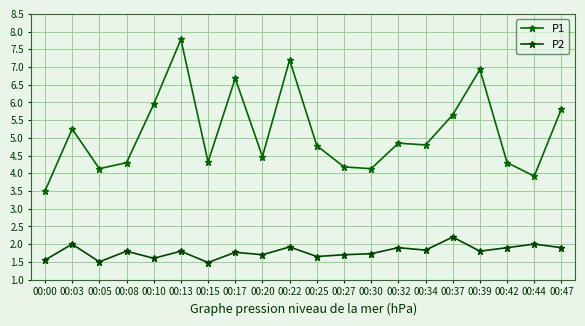

Rank the series by their maximum value, from lowest to highest.

P2, P1